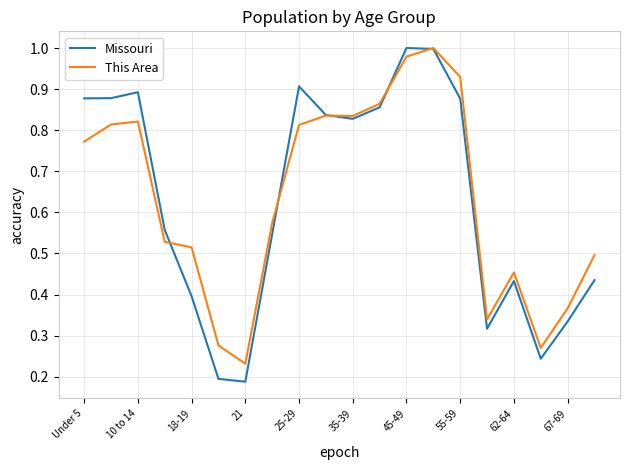

Which series has the largest total across all categories?

This Area